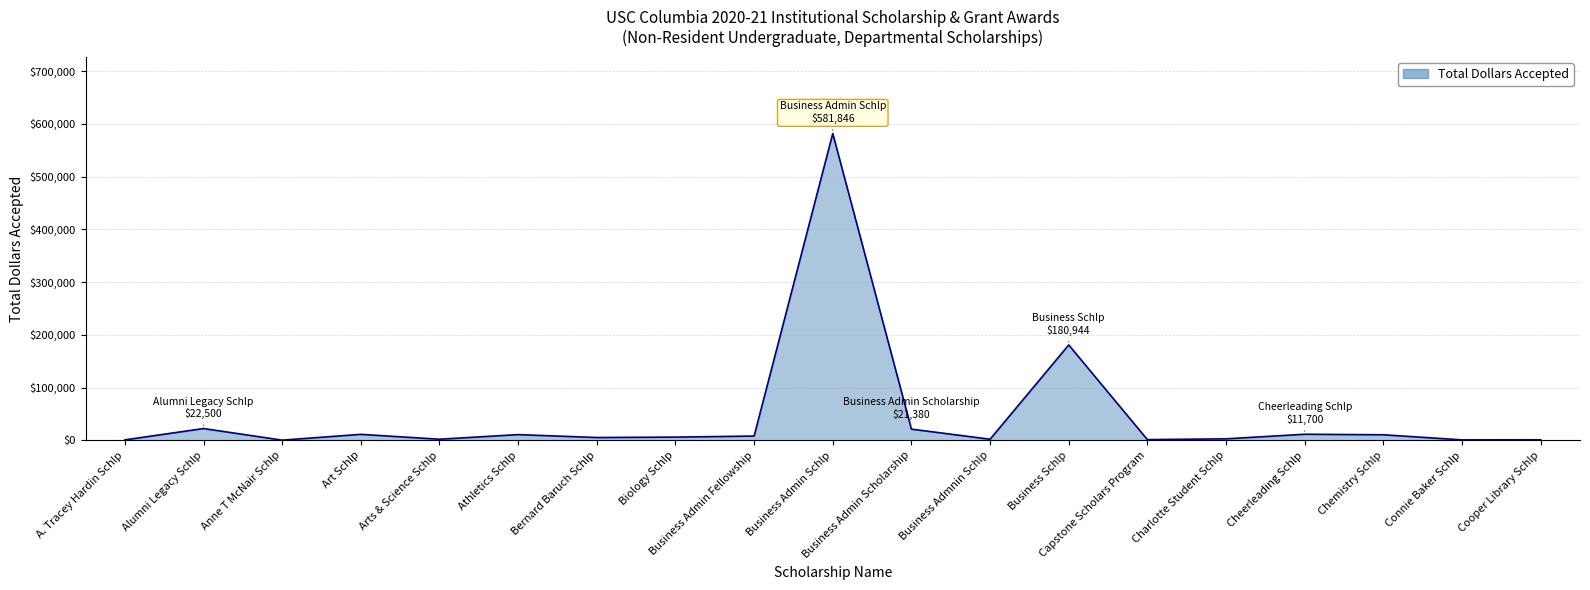

What is the difference between the second highest and minimum values?

180444.0